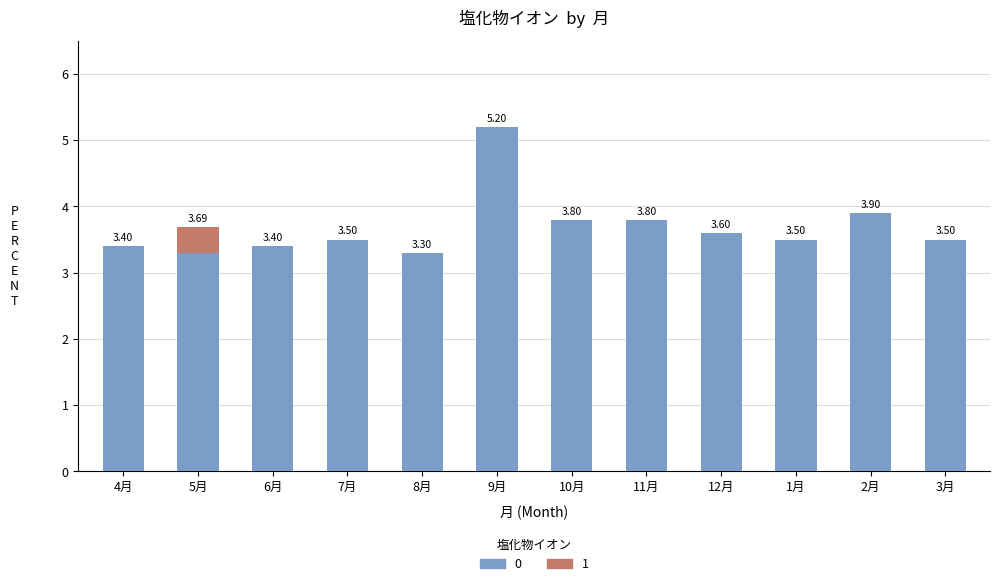

Does the chart contain stacked bars?

Yes